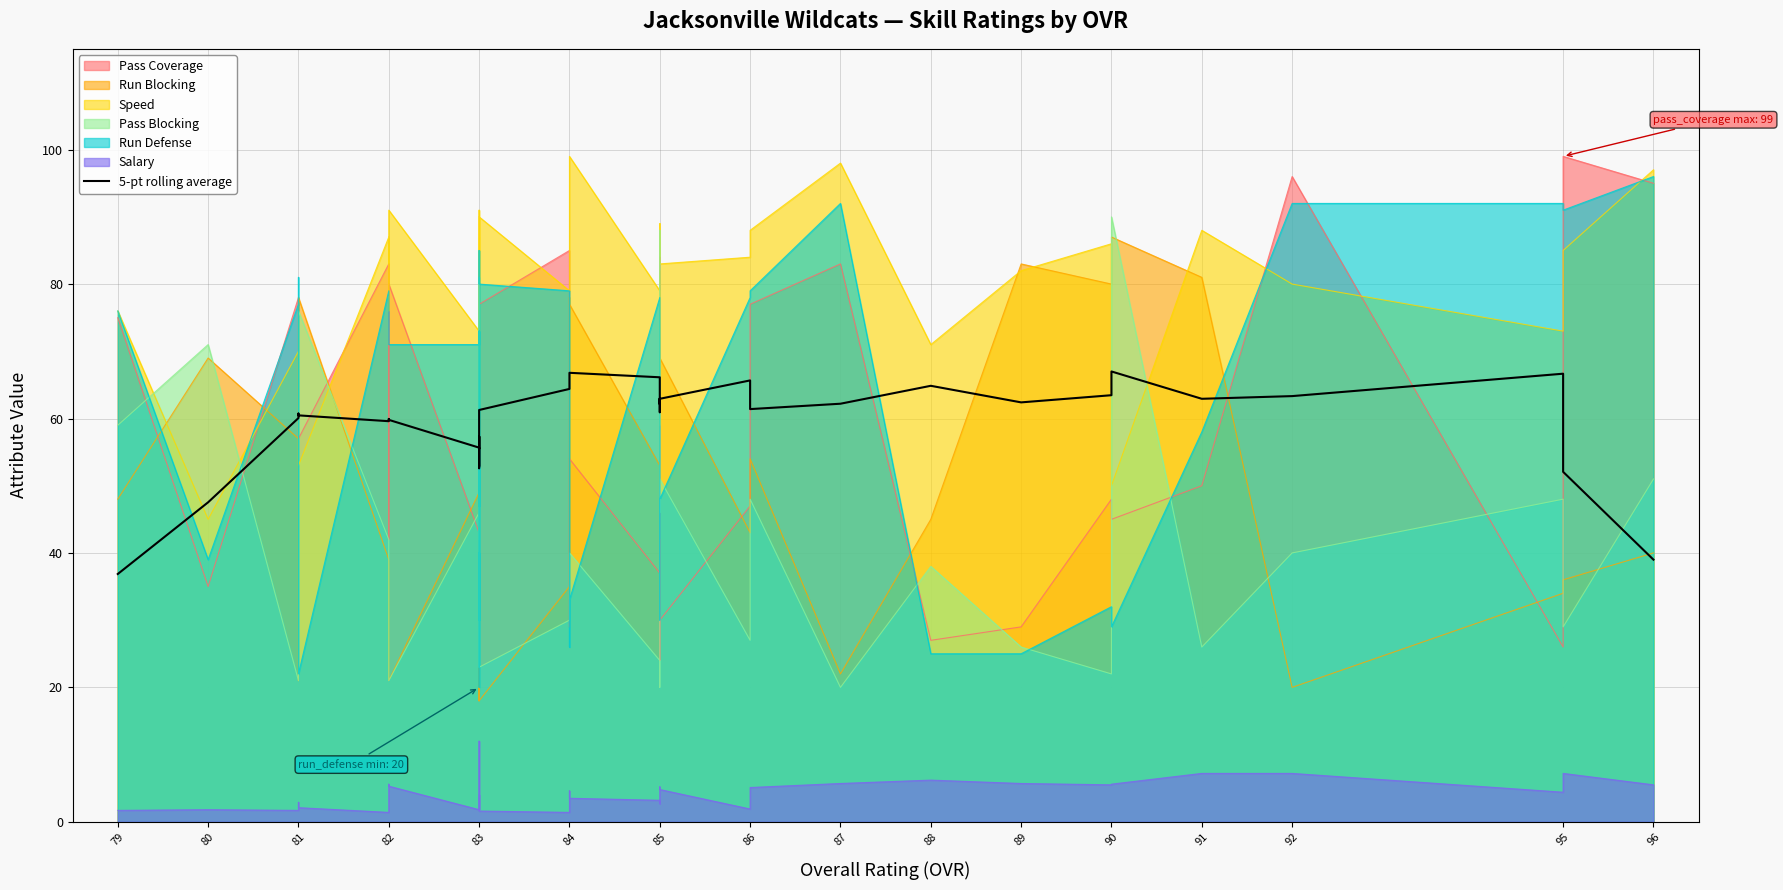

At which category does the chart reach its minimum across all series?

79